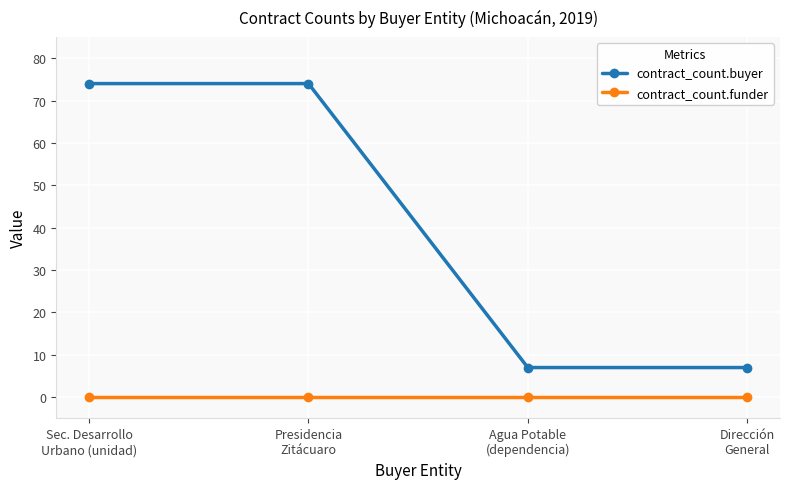

What is the spread (max minus min) of values at Agua Potable
(dependencia)?

7